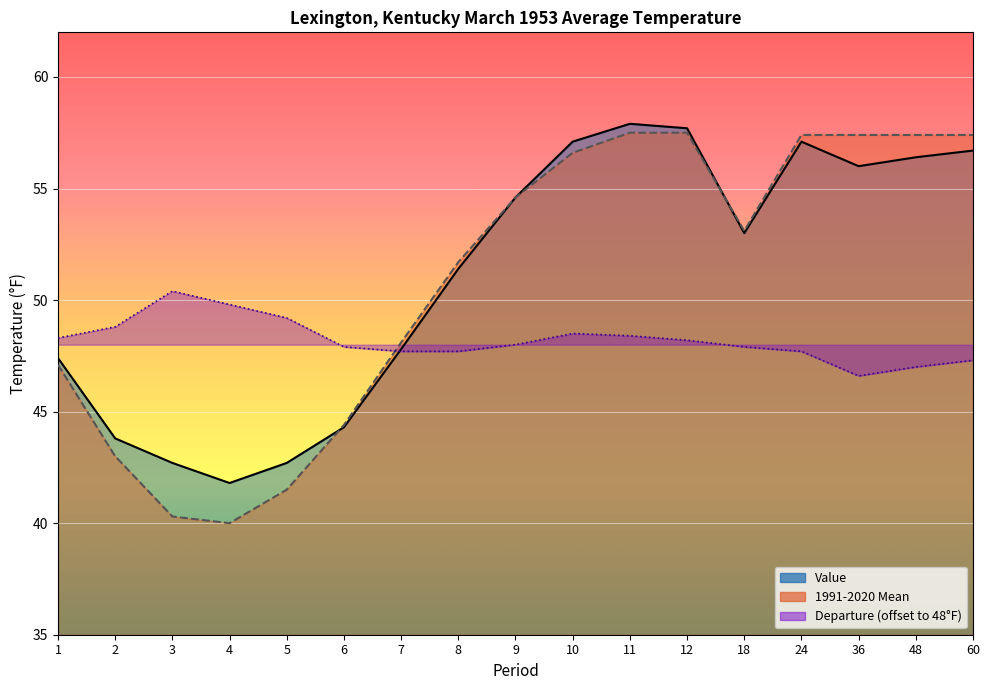

What is the difference between the maximum and minimum values in the 1991-2020 Mean (line) series?

17.5